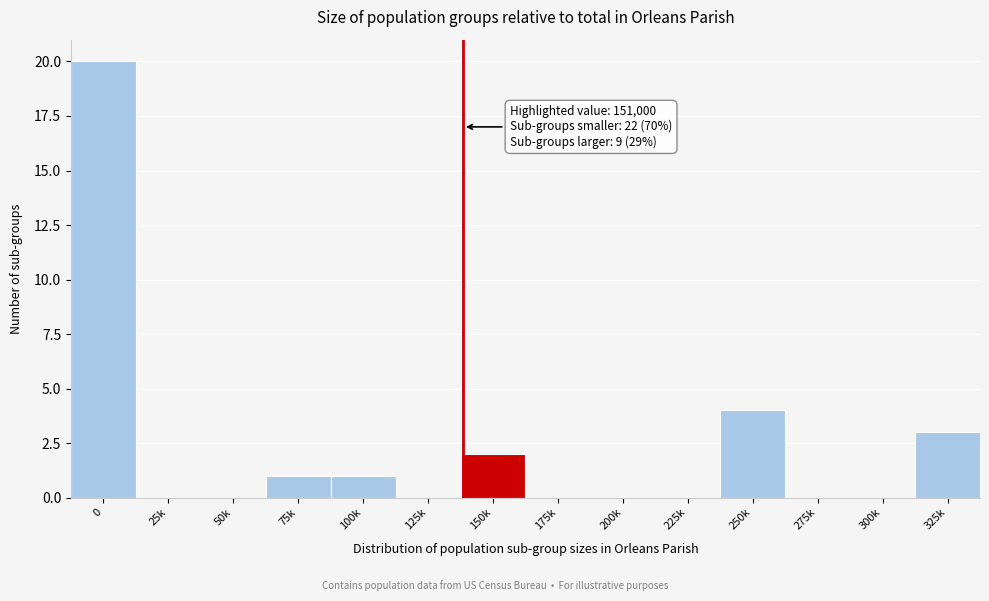

Reading left to right, list all the values displayed in this chart.

0=20	25k=0	50k=0	75k=1	100k=1	125k=0	150k=2	175k=0	200k=0	225k=0	250k=4	275k=0	300k=0	325k=3